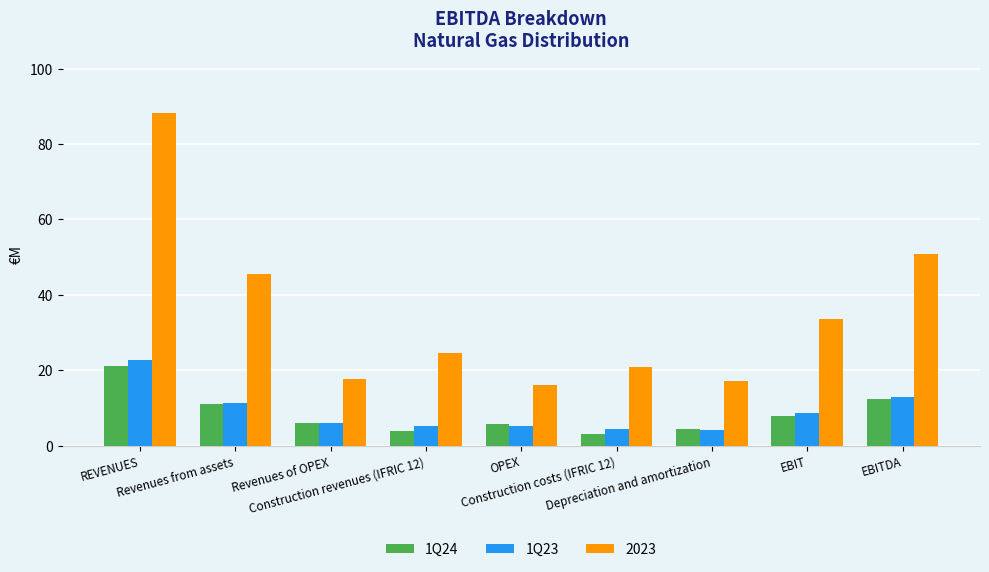

What is the label of the 1st bar from the left?

REVENUES